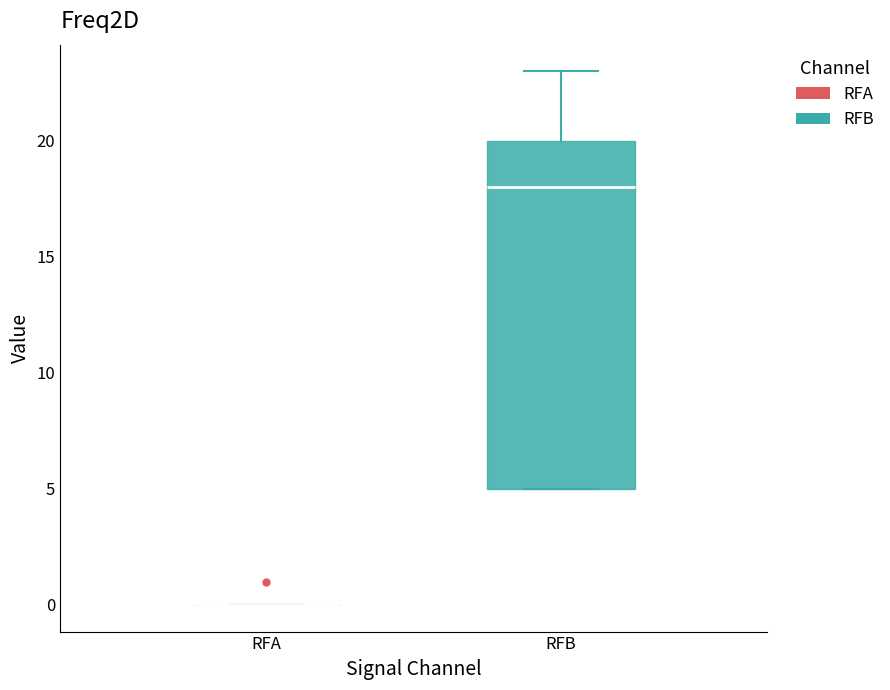

Reading left to right, read every box against the y-axis: the position of its median line, the range the box covers, and the ends of its whiskers. The values are not printed on the chart, so give them approximately, as read against the axis.

RFA: box collapsed to a line at 0, whiskers 0 to 0
RFB: median 18, box 5 to 20, whiskers 5 to 23